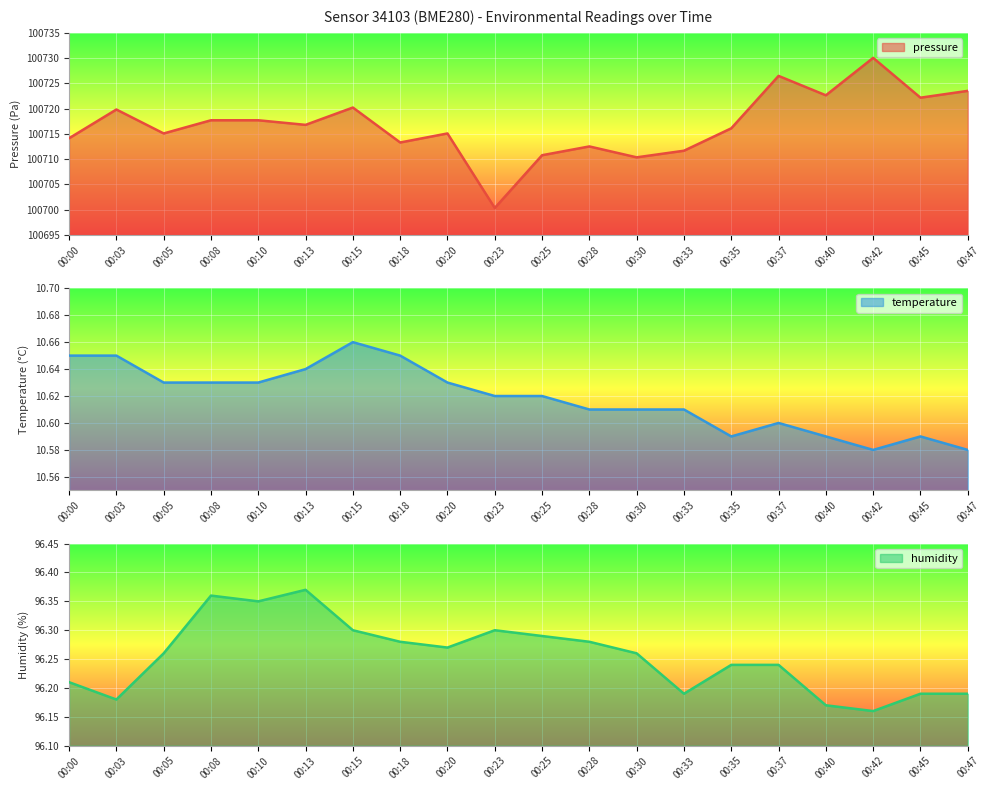

At how many categories does at least one series exceed 25085?

20